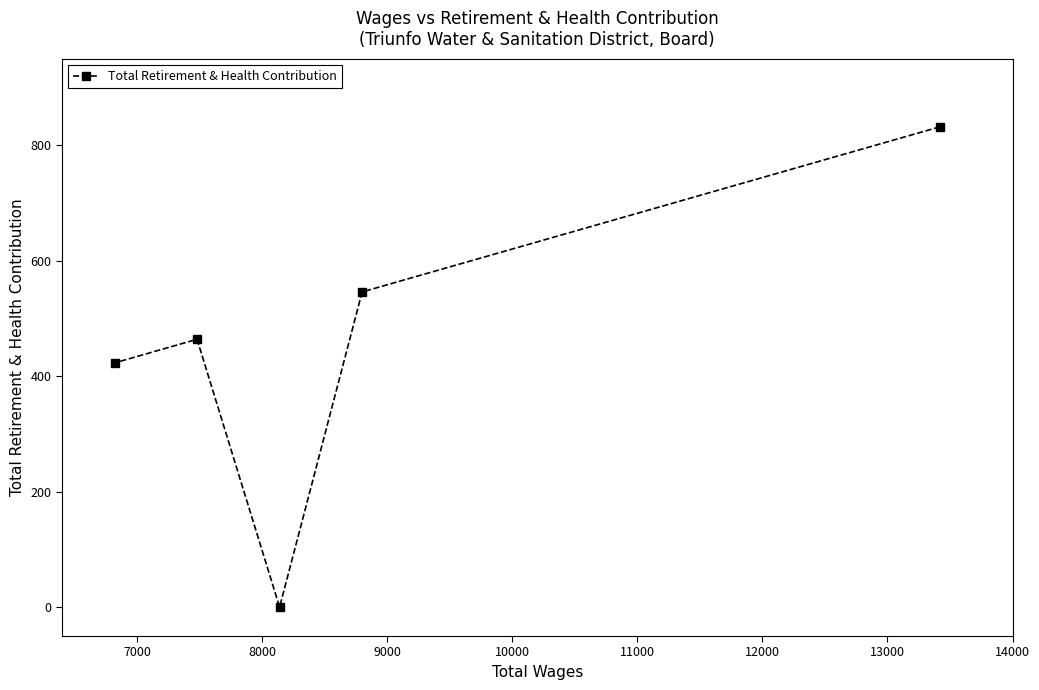

How many lines are shown in the chart?

1